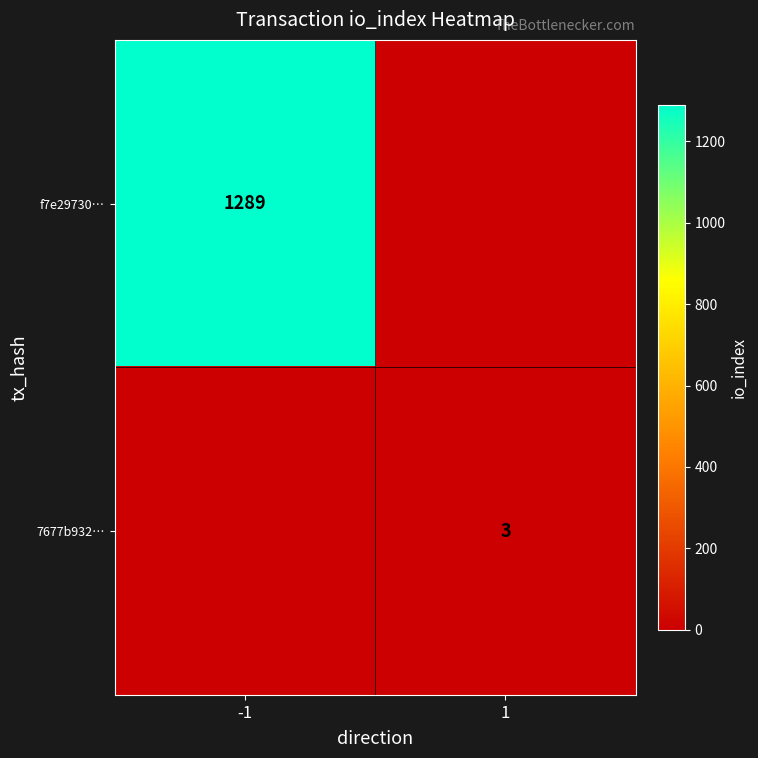

What is the spread (max minus min) of values at -1?

1289